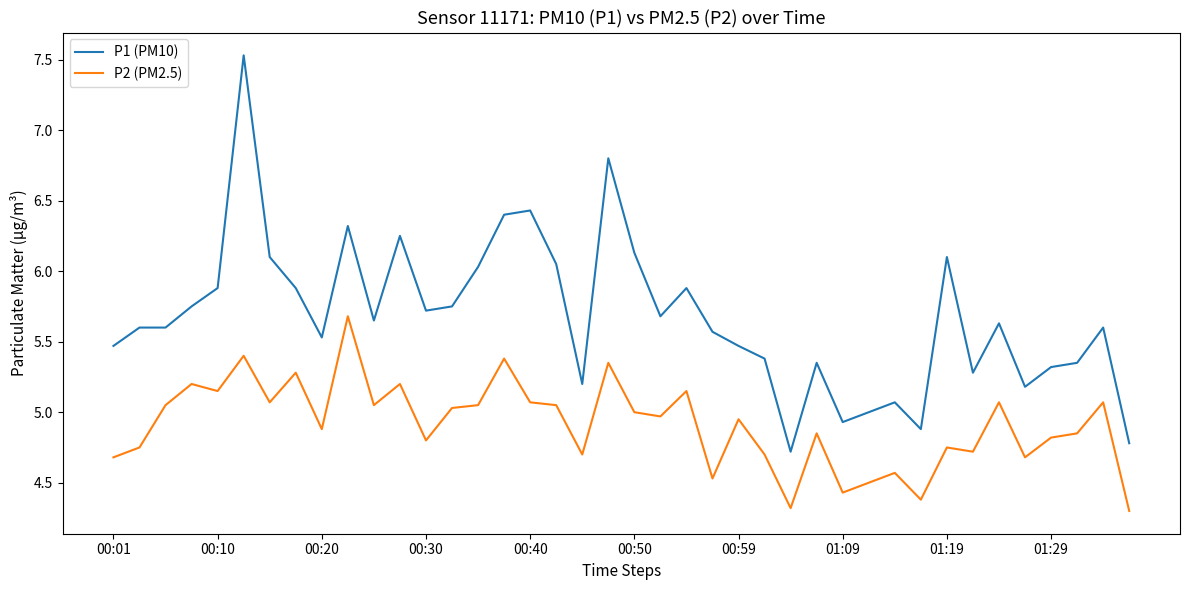

What is the greatest value displayed?

7.5